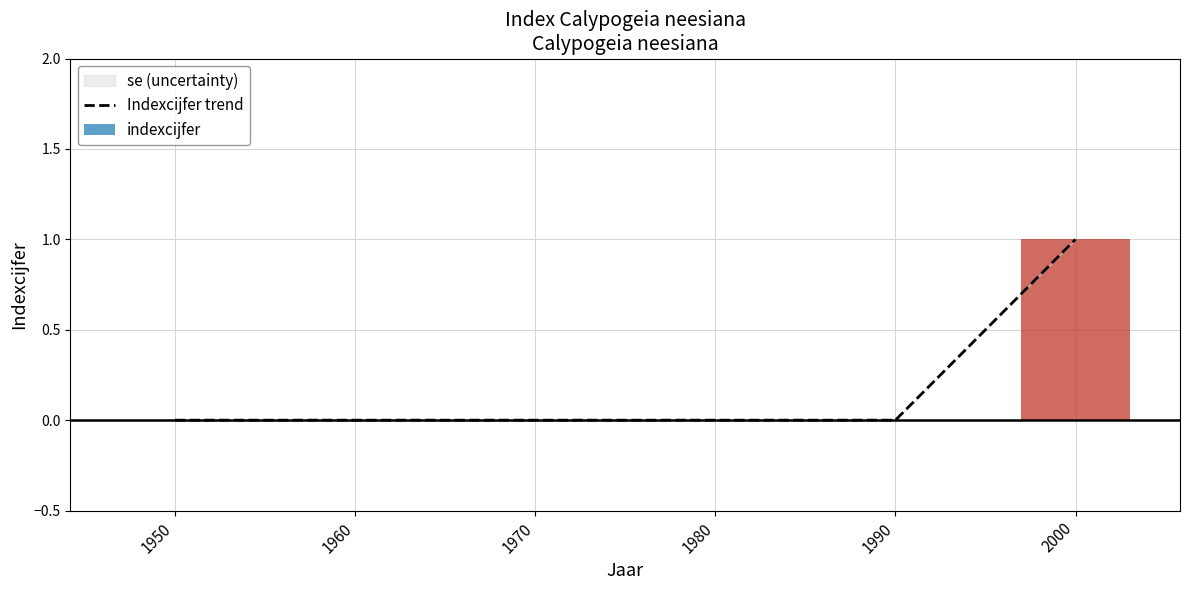

At 1950, list the series in order from largest to smallest.

Indexcijfer trend, indexcijfer